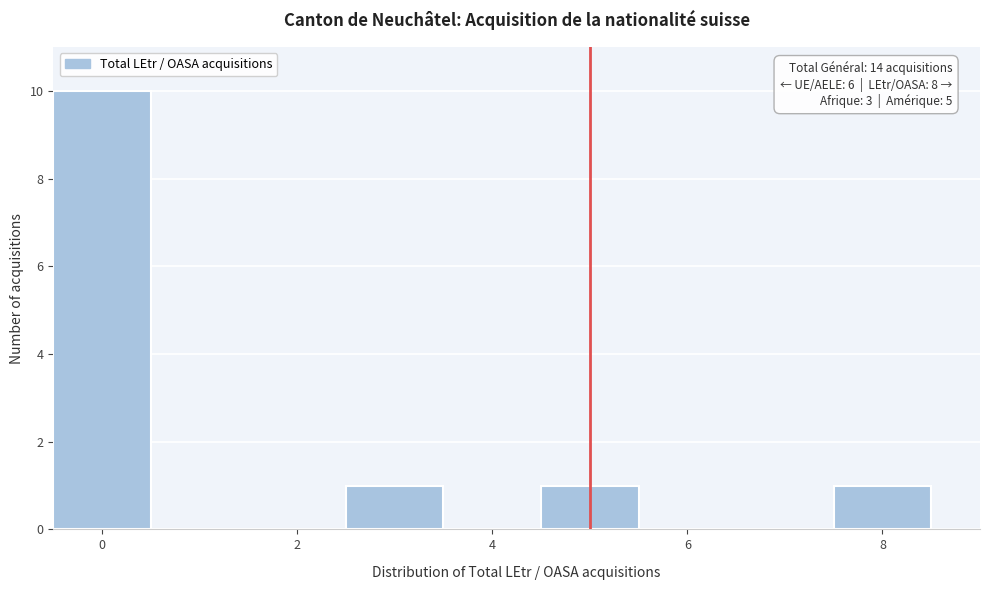

Over which range of the x-axis is the bar tallest?

-0.5 to 0.5